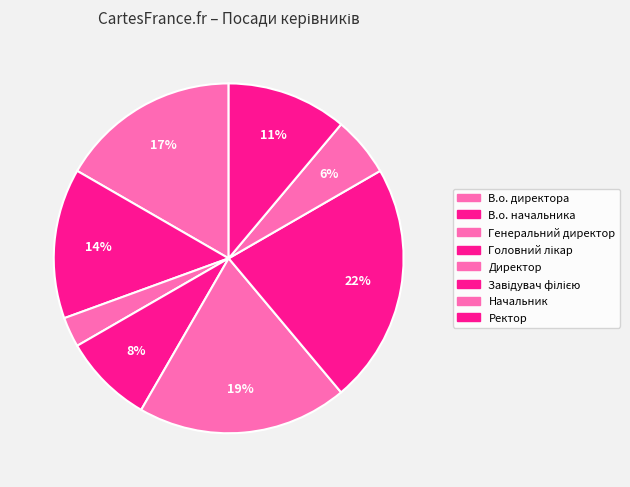

Does Ректор represent more than half of the total?

No